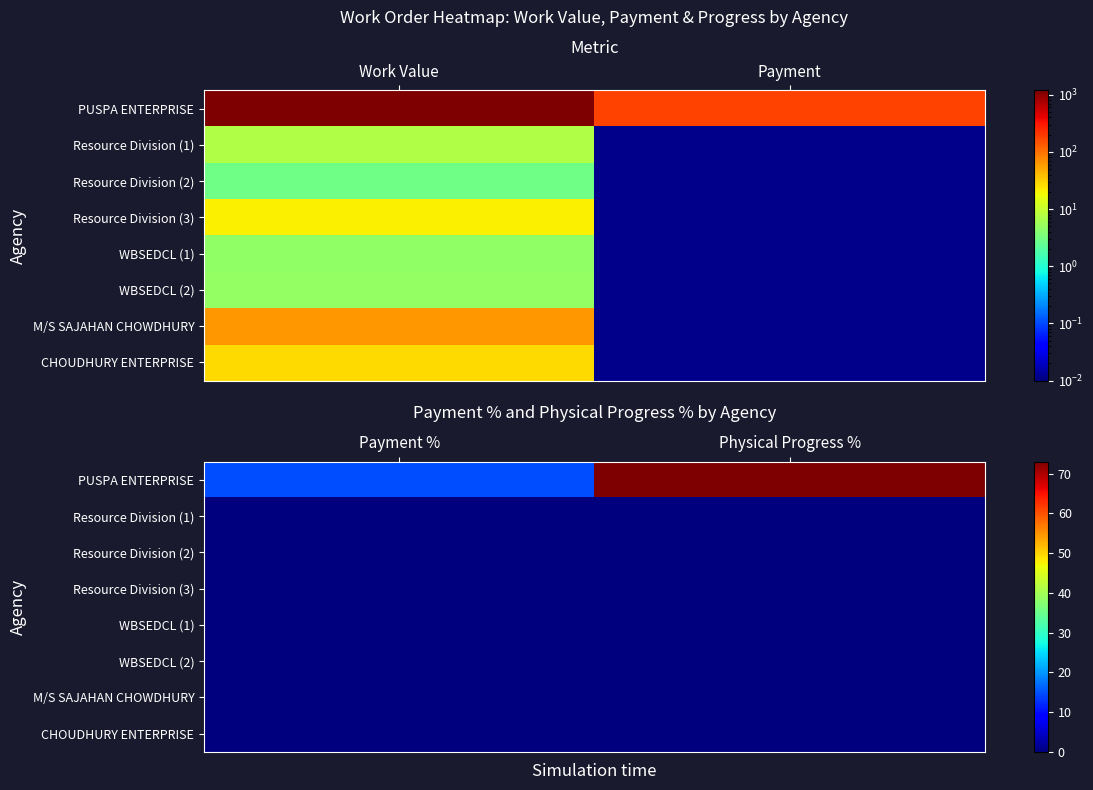

Is the value of WBSEDCL (2) at Physical Progress % greater than the value of Resource Division (3) at Physical Progress %?

No